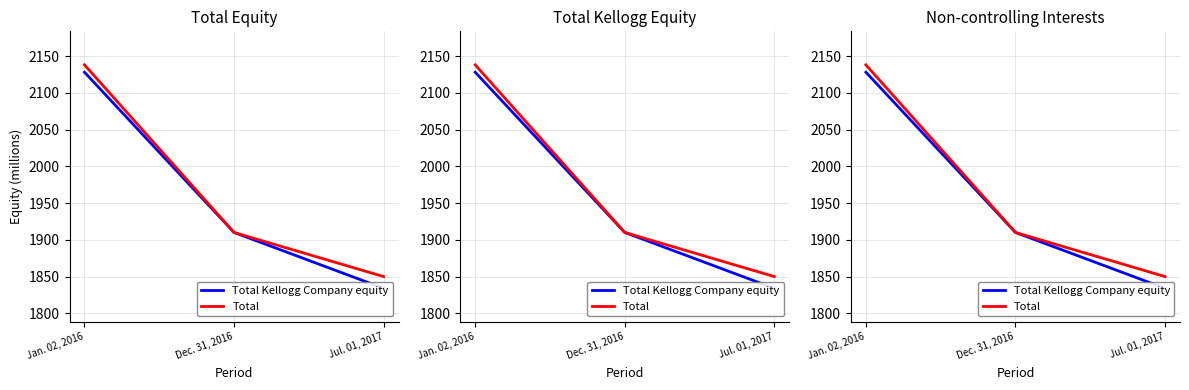

How many data points in Total Kellogg Company equity are above 1910?

1